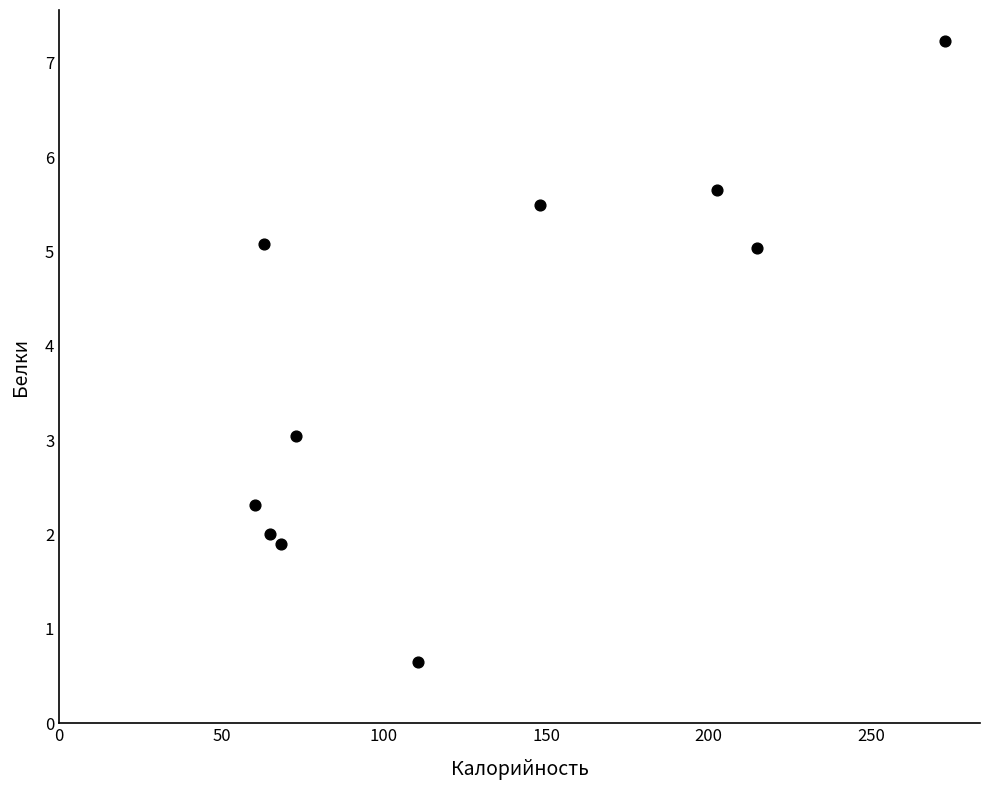

What is the average X value?

127.9